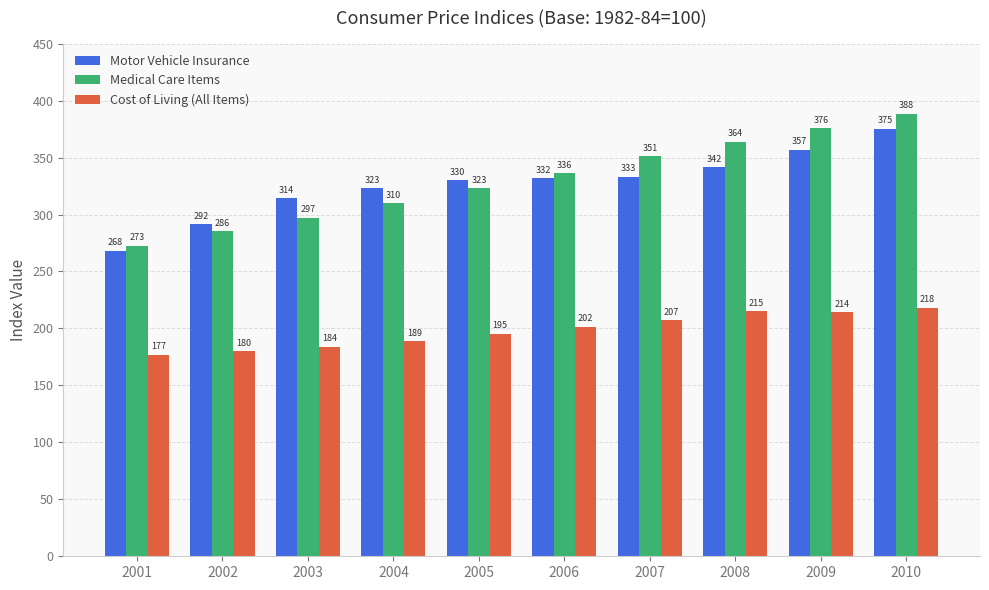

What is the value of the Medical Care Items bar at the 8th from the left?

364.1